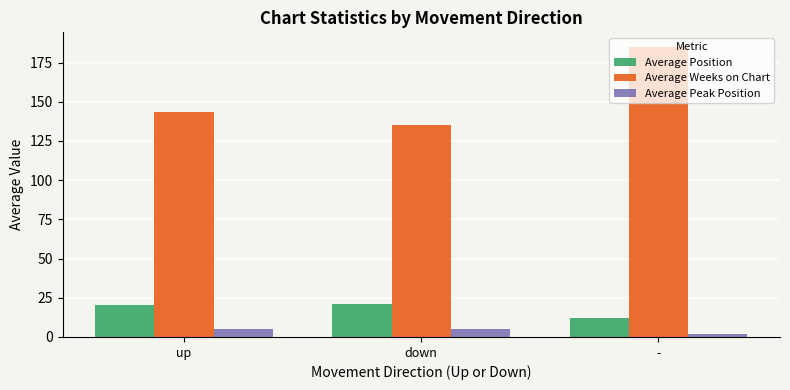

What is the difference between the highest and lowest values at up?

138.5